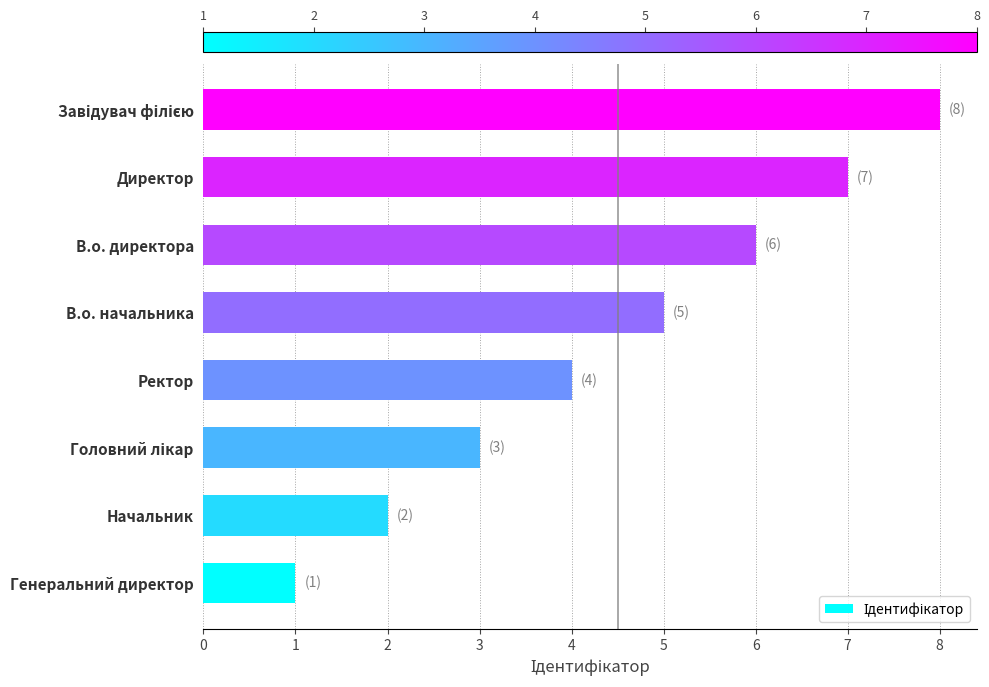

Approximately how many times larger is the value at Ректор compared to Начальник?

2.0